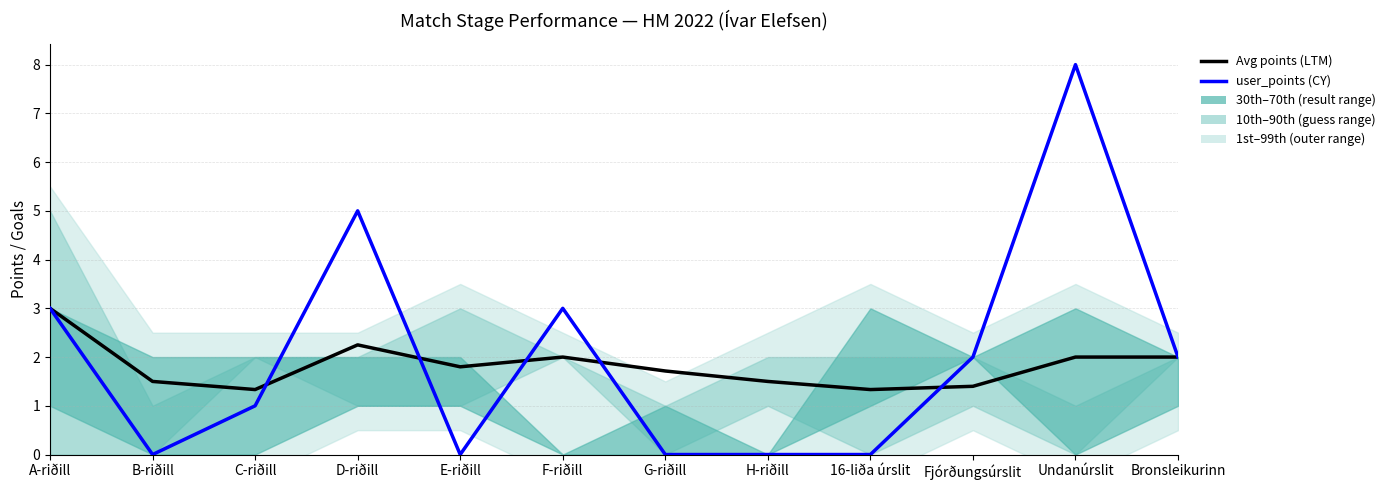

How many interior local valleys does the Avg user_points (cumulative) series have?

3